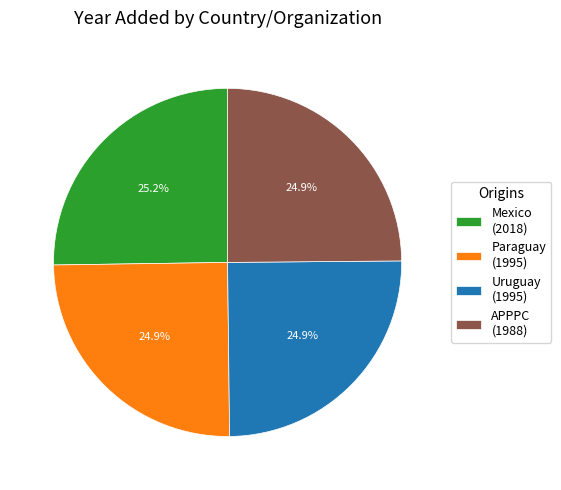

What percentage is NOT represented by APPPC?

75.1%